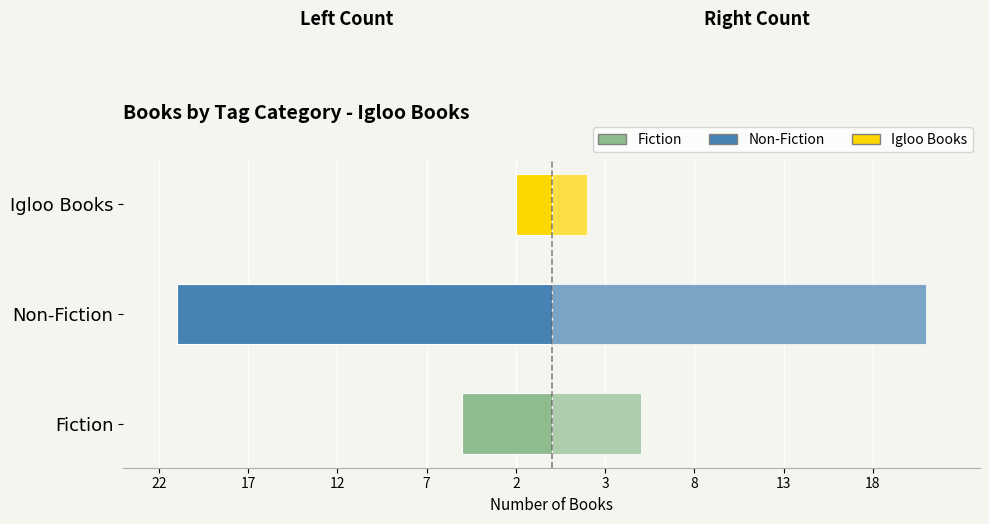

What is the value of the Count (left) bar at the 3rd from the left?

-2